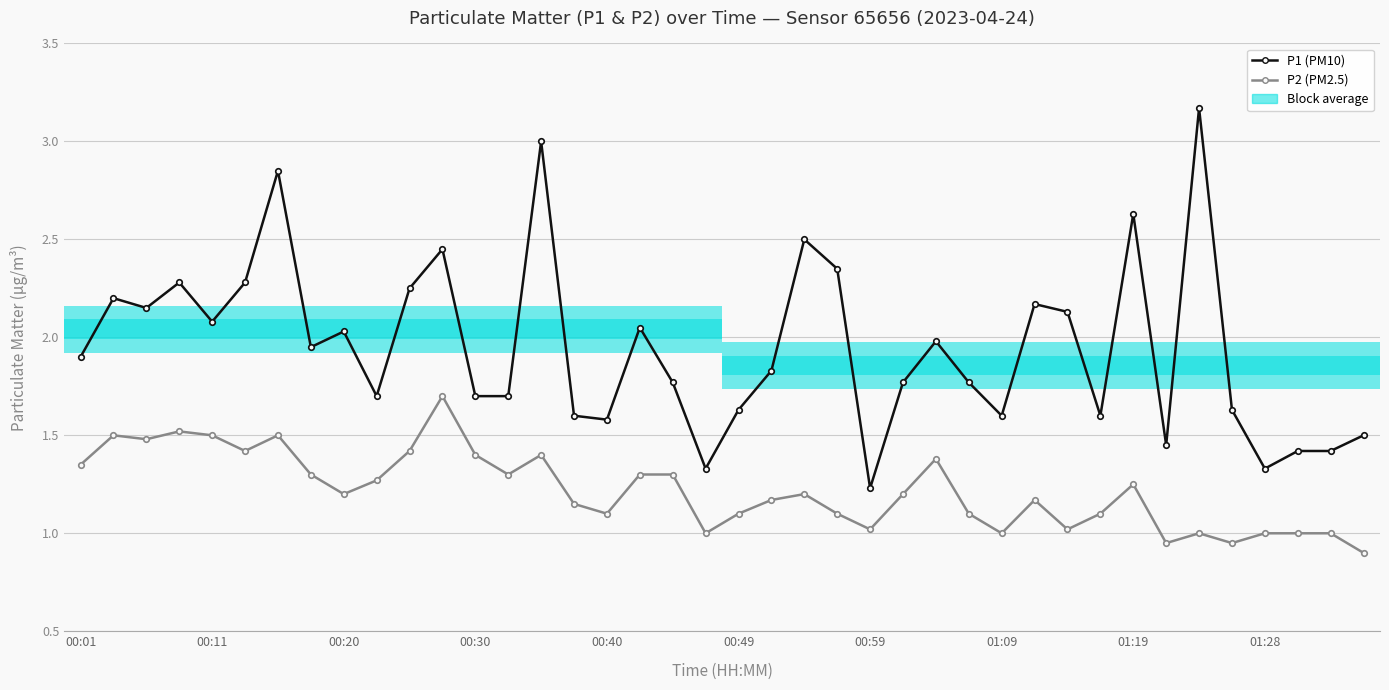

Rank the series by their maximum value, from highest to lowest.

P1 (PM10), P2 (PM2.5)